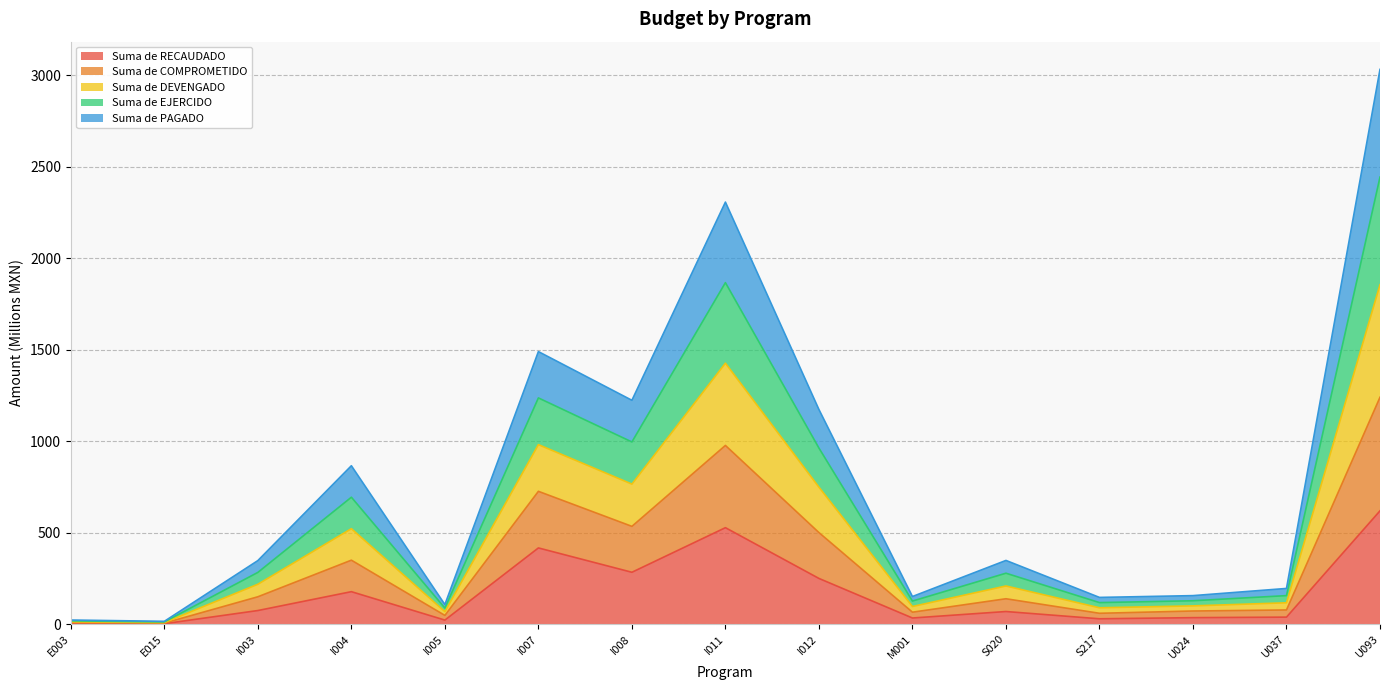

Which label corresponds to the smallest value in the chart?

E015